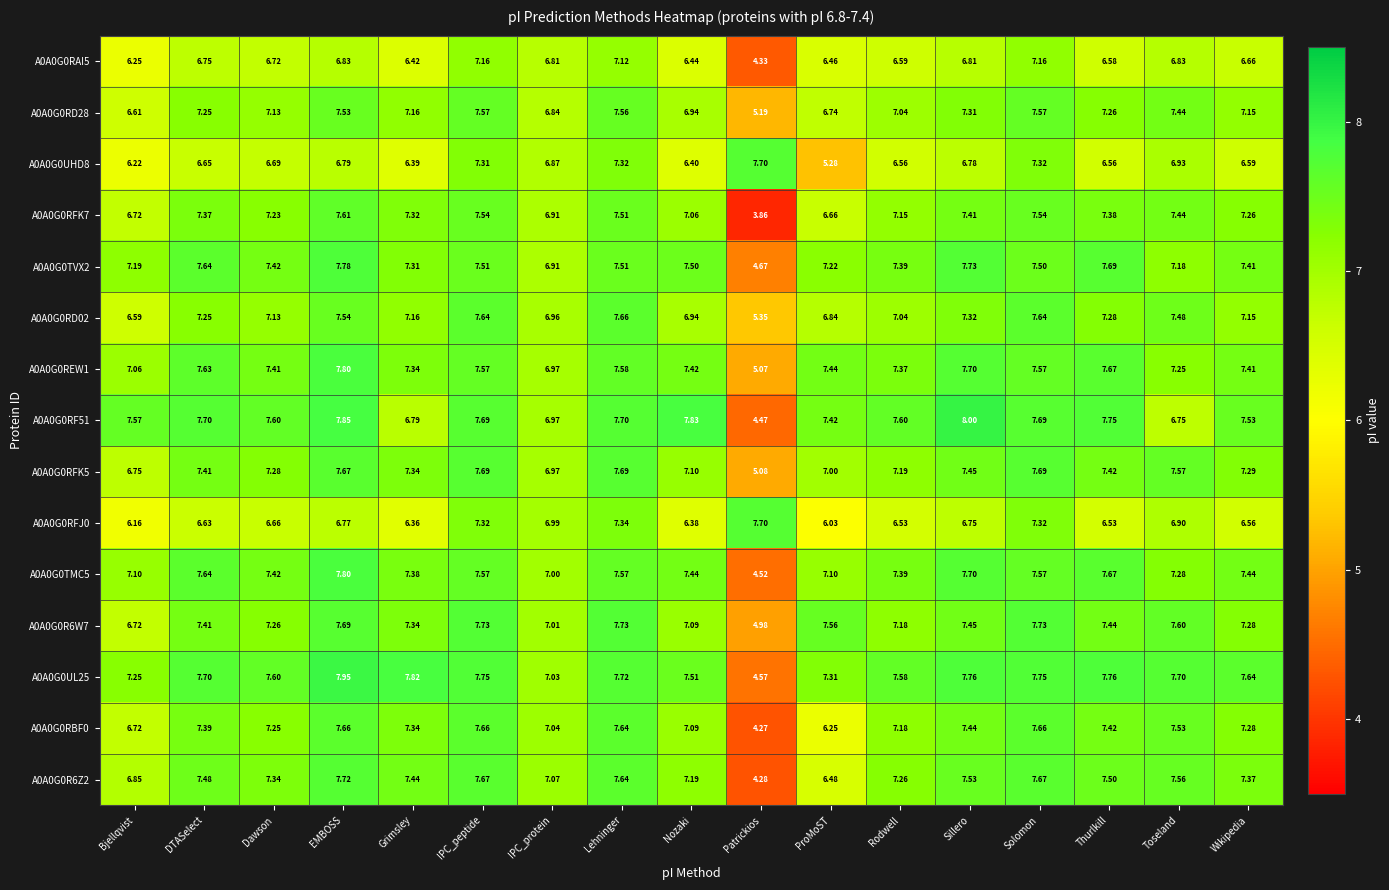

Where does the A0A0G0RFK5 series first go above 7?

DTASelect